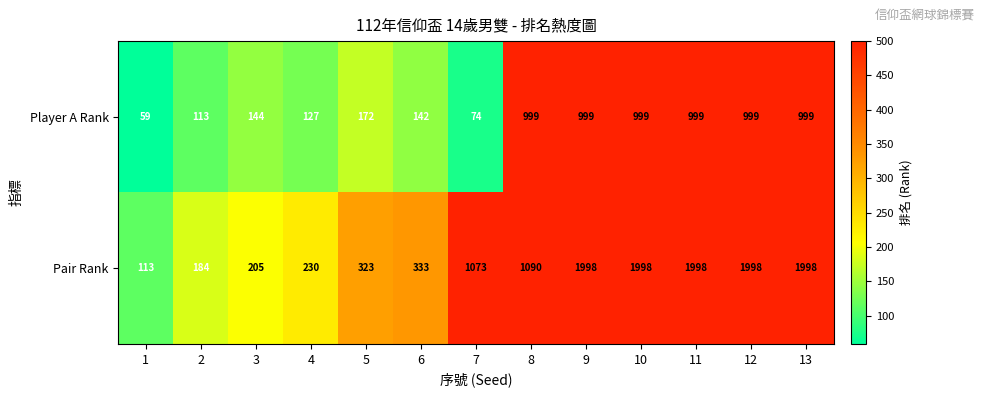

What is the difference between the maximum and minimum values in the Pair Rank series?

1885